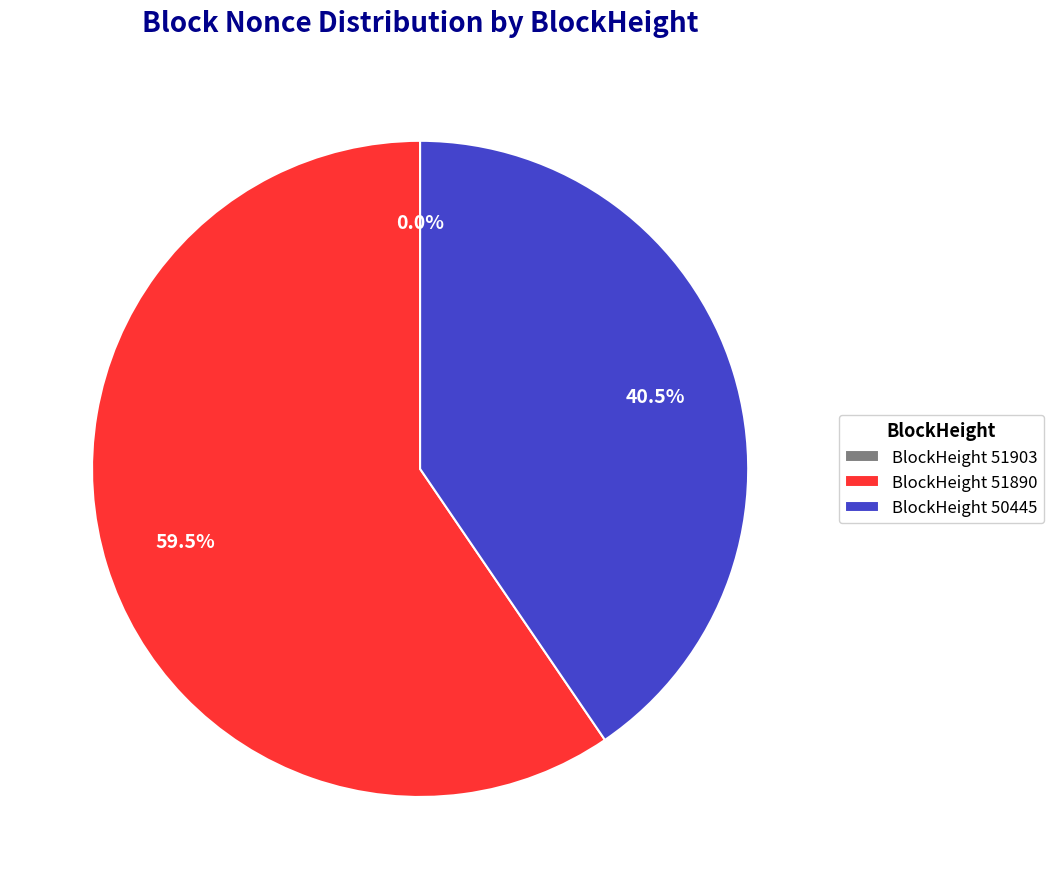

Which slice represents more than half of the pie?

BlockHeight 51890